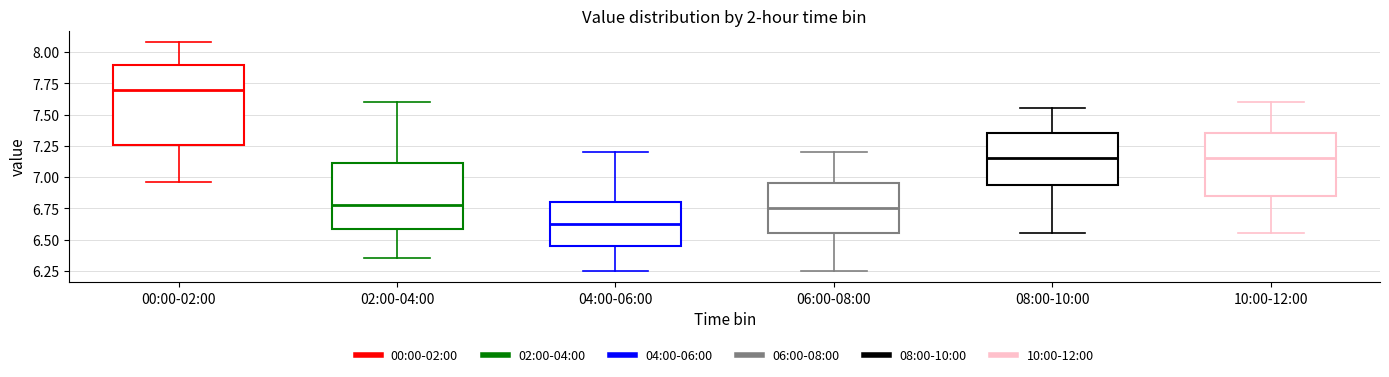

Comparing the boxes themselves (not the whiskers), which one is the tallest?

00:00-02:00